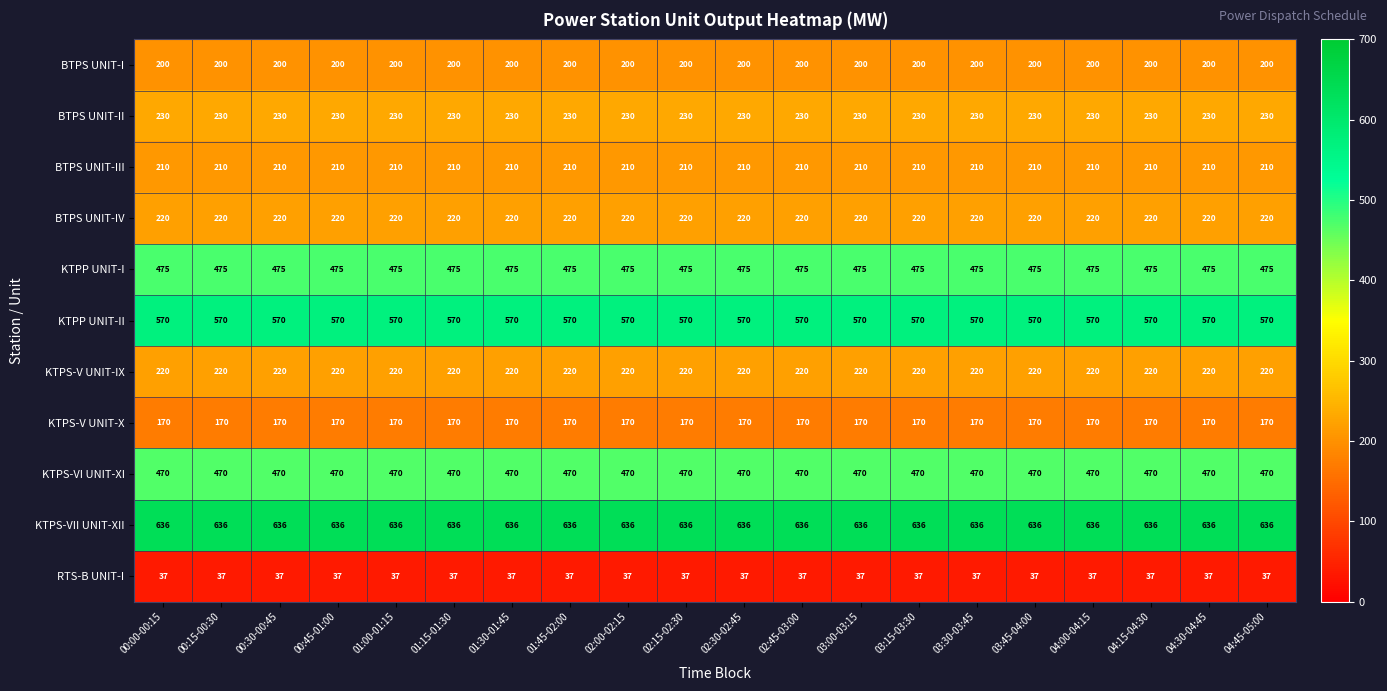

At how many categories does at least one series exceed 428?

20